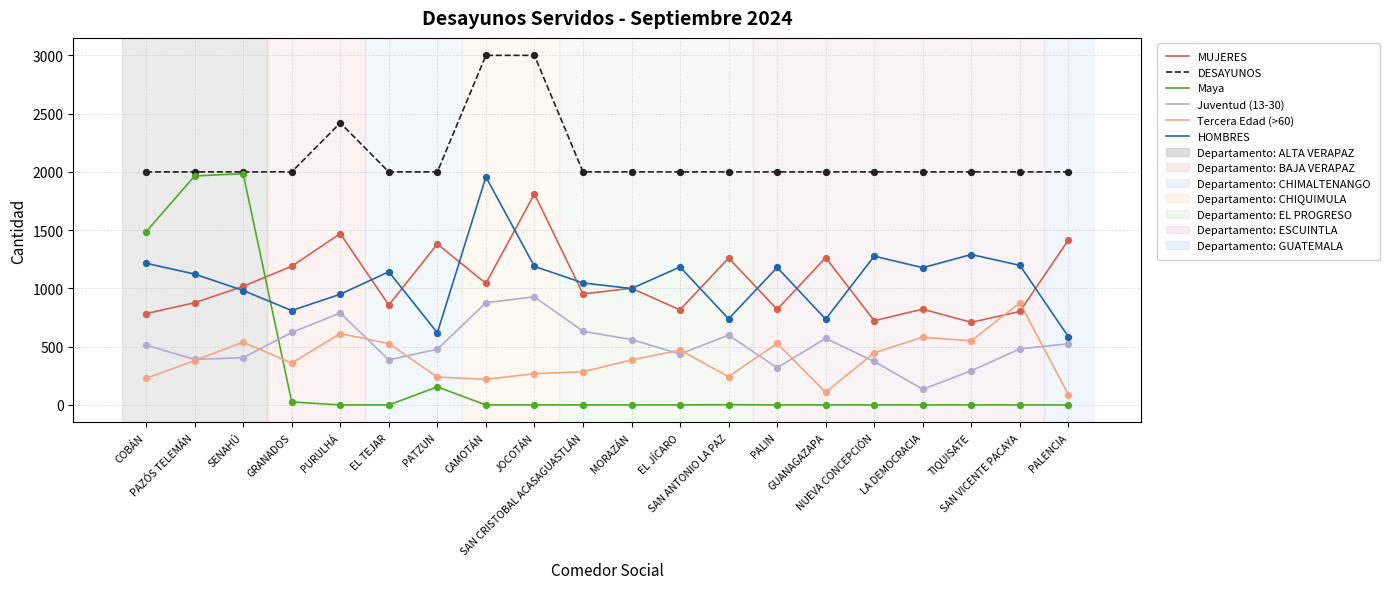

Which series has the widest spread of values?

Maya